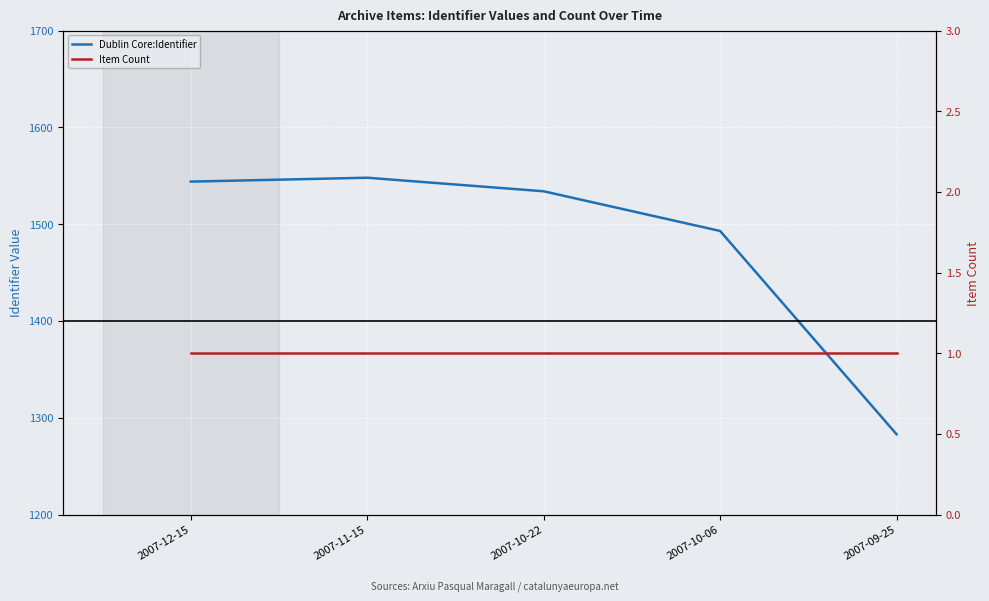

List the labels in order of Dublin Core:Identifier value, largest first.

2007-11-15, 2007-12-15, 2007-10-22, 2007-10-06, 2007-09-25